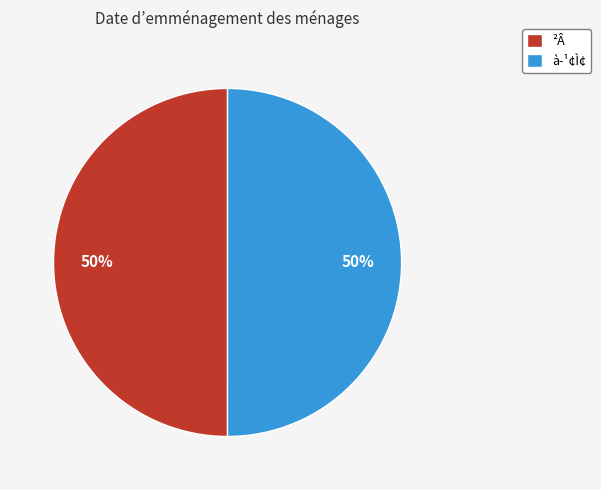

Is the sum of à­¹¢Ì¢ and ²Â greater than half?

Yes